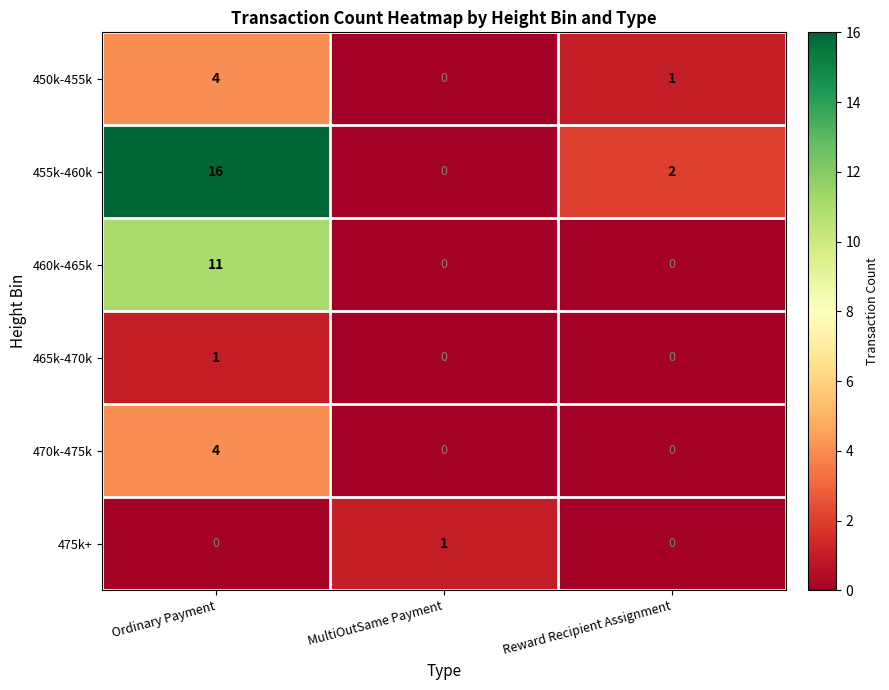

Which label corresponds to the largest value in the chart?

Ordinary Payment